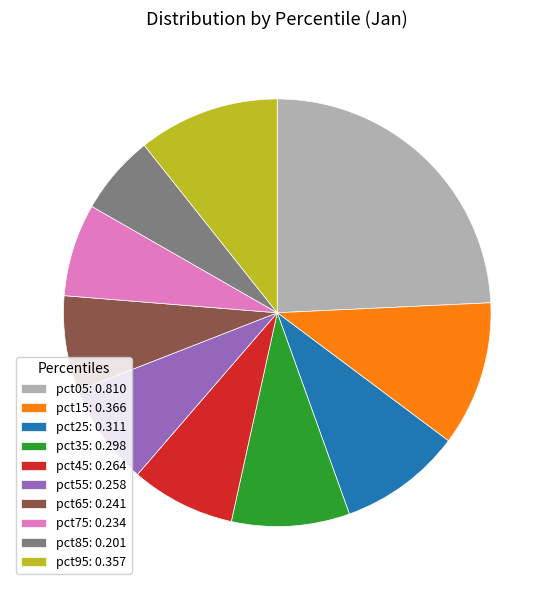

Is it true that pct85 is 6% of the pie?

True